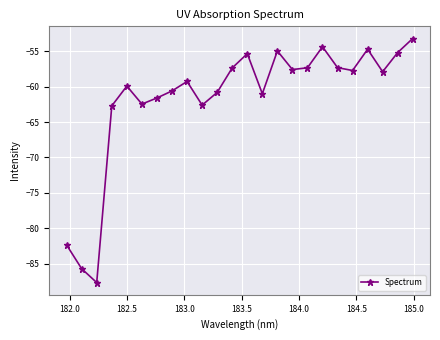

What is the difference between the second highest and minimum values?

33.3